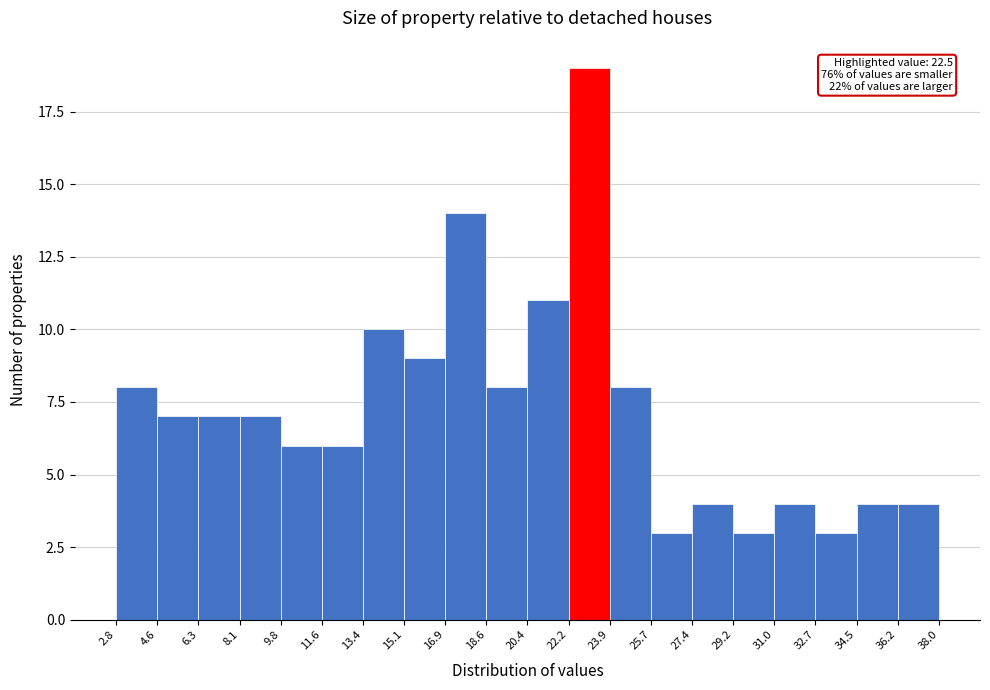

Which range on the x-axis has the tallest bar?

22.2 to 23.9